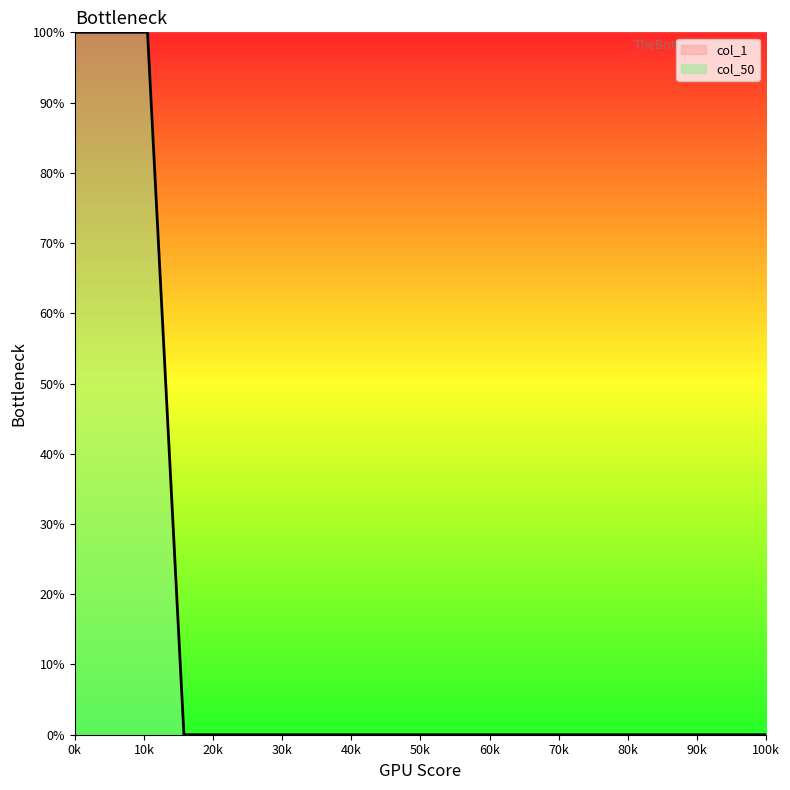

What is the greatest value displayed?

100